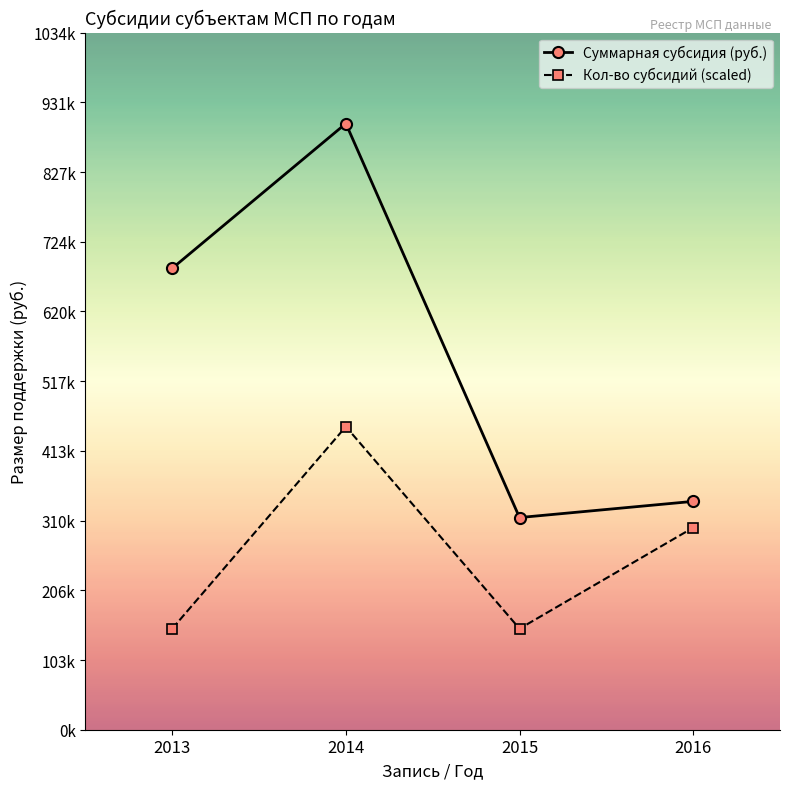

What are all the series names shown in the legend?

Суммарная субсидия (руб.), Кол-во субсидий (scaled)